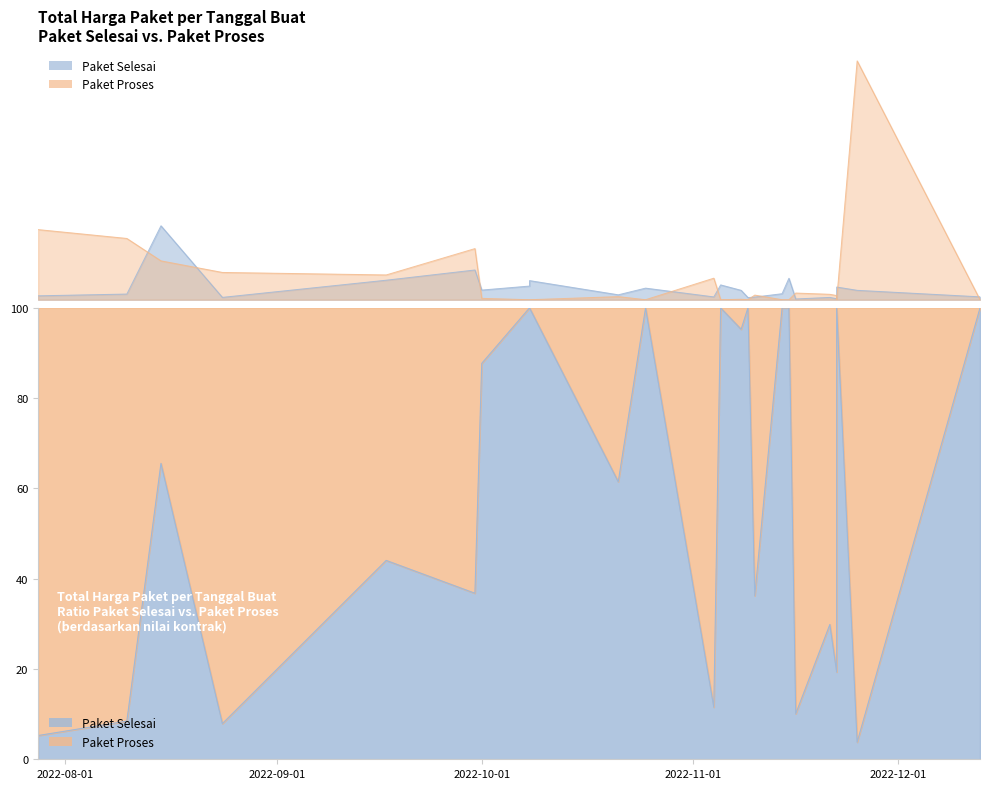

What are all the series names shown in the legend?

Paket Selesai, Paket Proses